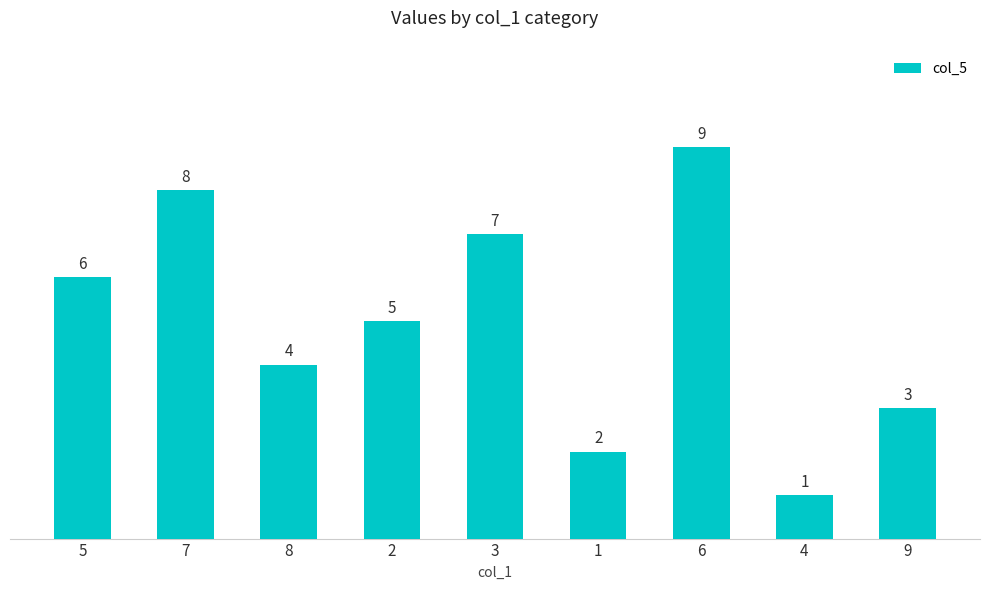

At which category does the chart reach its peak across all series?

6